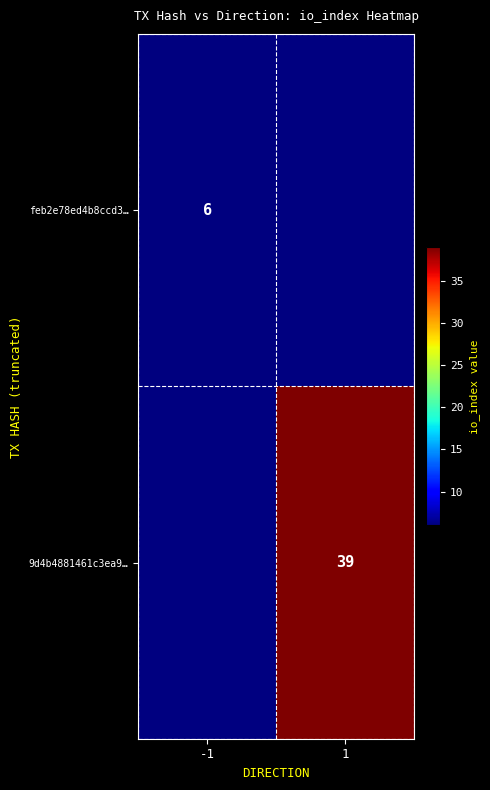

At how many categories does at least one series exceed 9?

1